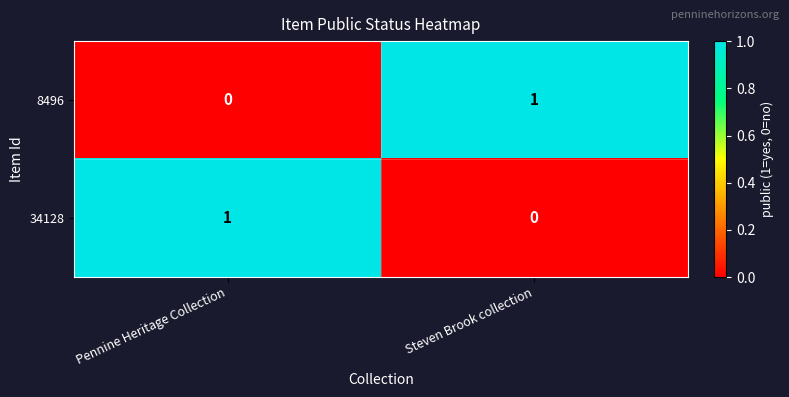

Reading left to right, what are all the values shown in this chart?

8496: Pennine Heritage Collection=0	Steven Brook collection=1
34128: Pennine Heritage Collection=1	Steven Brook collection=0